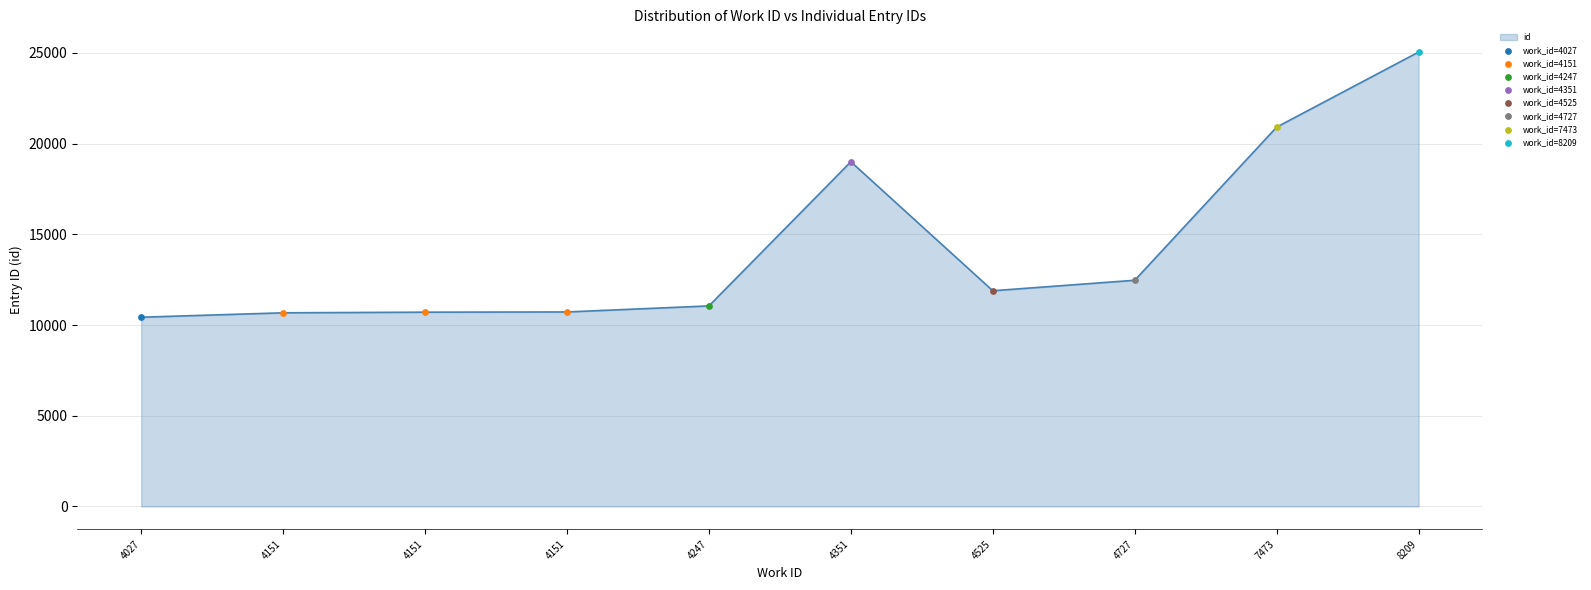

What is the ratio of the value at 4151 to the value at 7473?

0.5